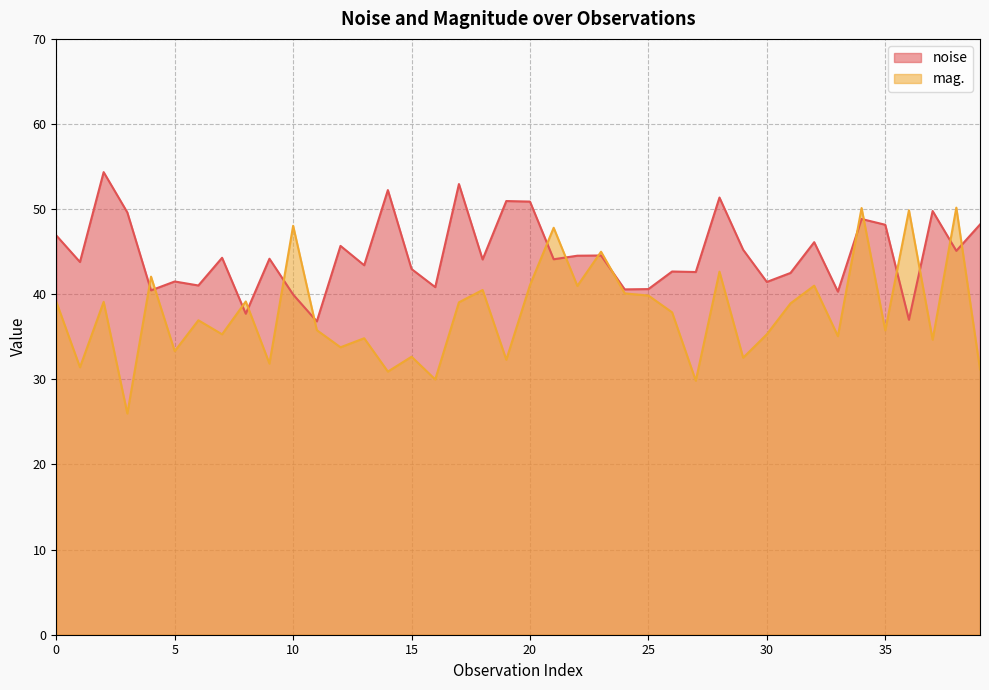

Which series has the largest total across all categories?

noise